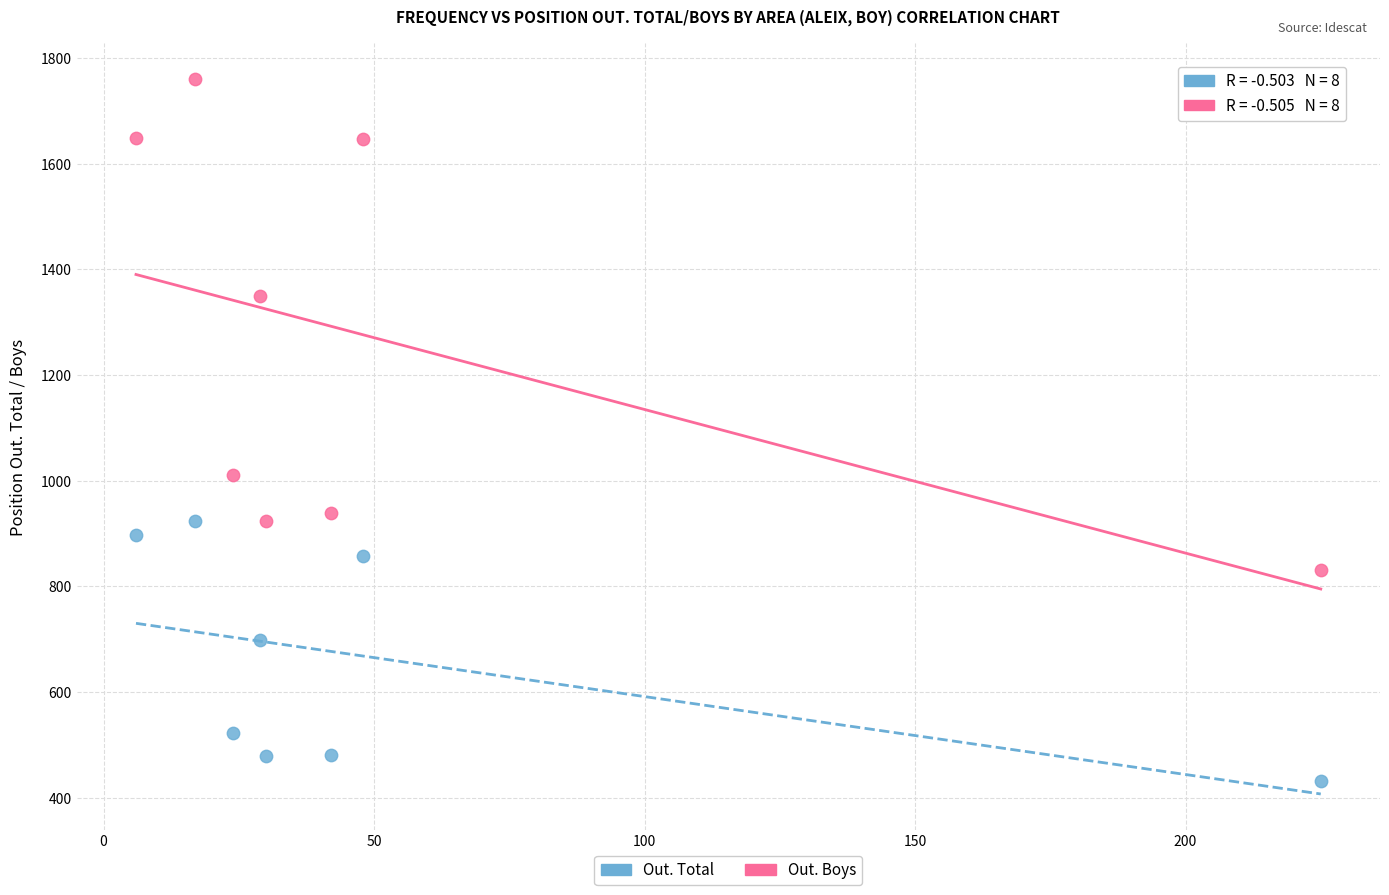

In the Out. Total series, what Y value is closest to 677?

699